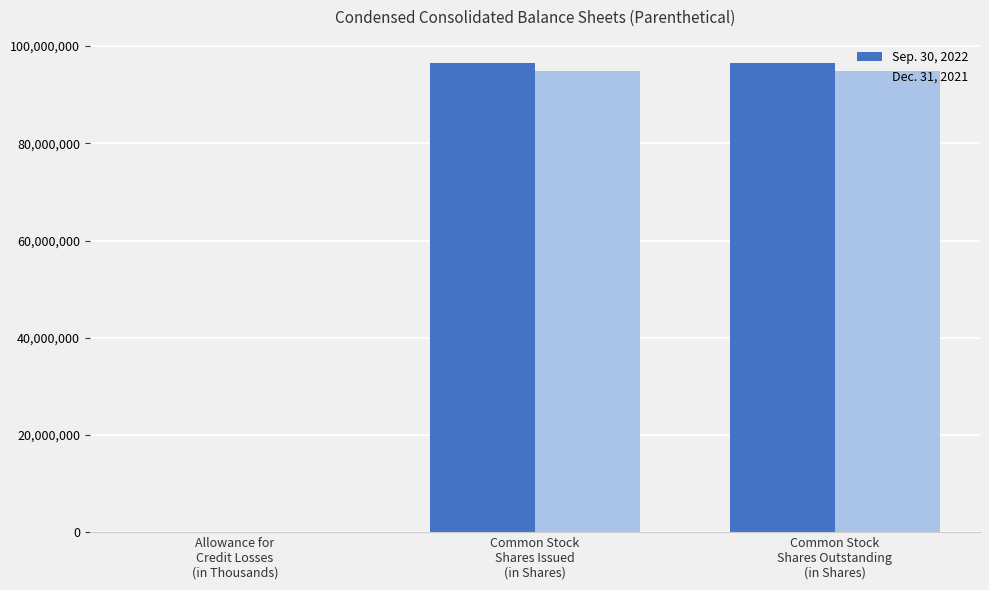

What is the spread (max minus min) of values at Common Stock
Shares Outstanding
(in Shares)?

1722248